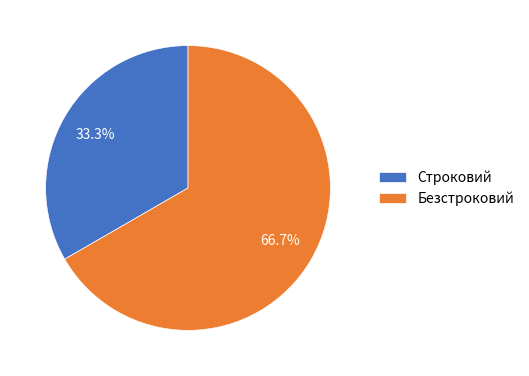

To the nearest percent, what is the difference between the largest and smallest slice percentages?

33%